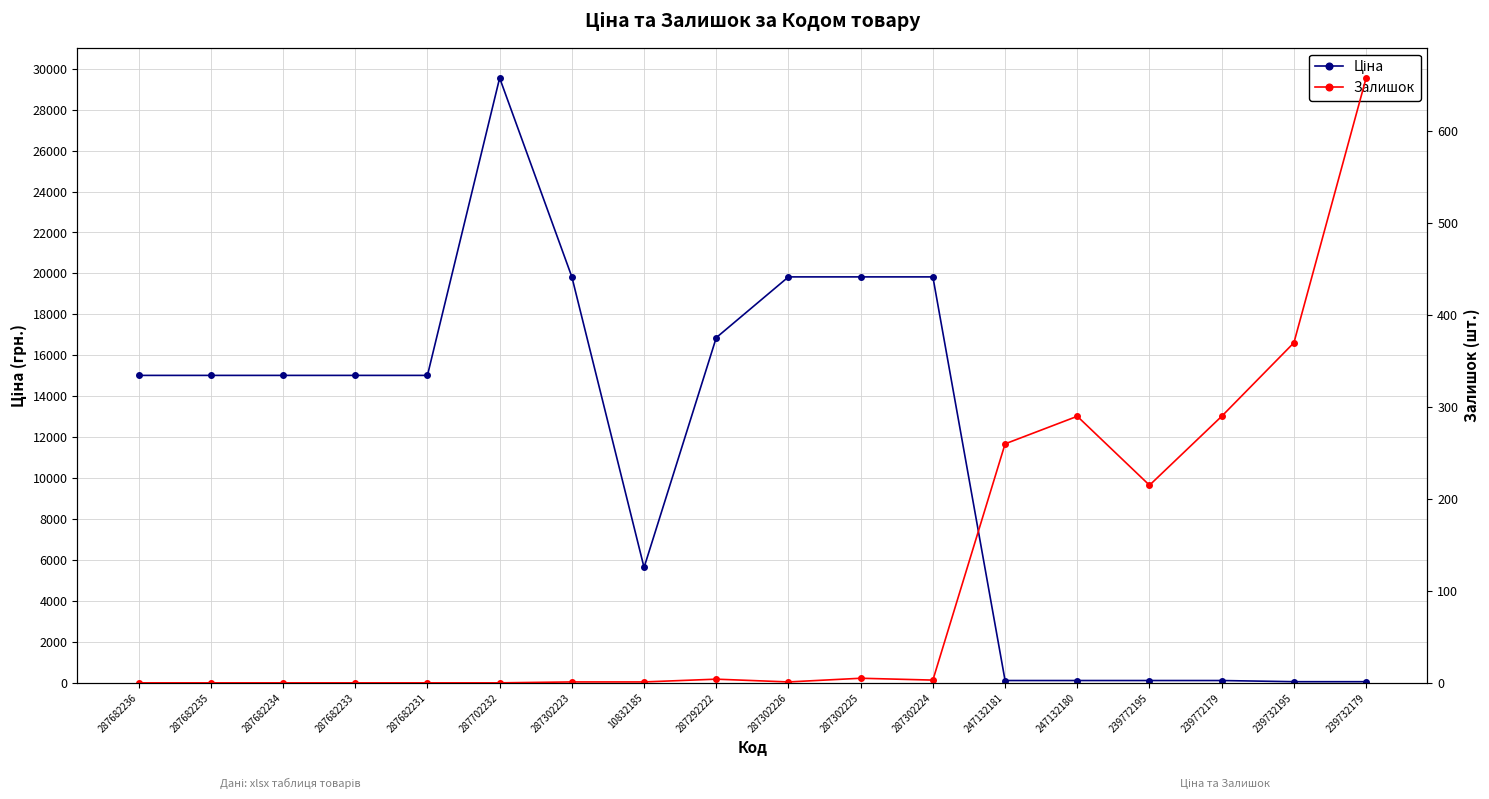

Where does the Ціна series first go above 15019?

287682236